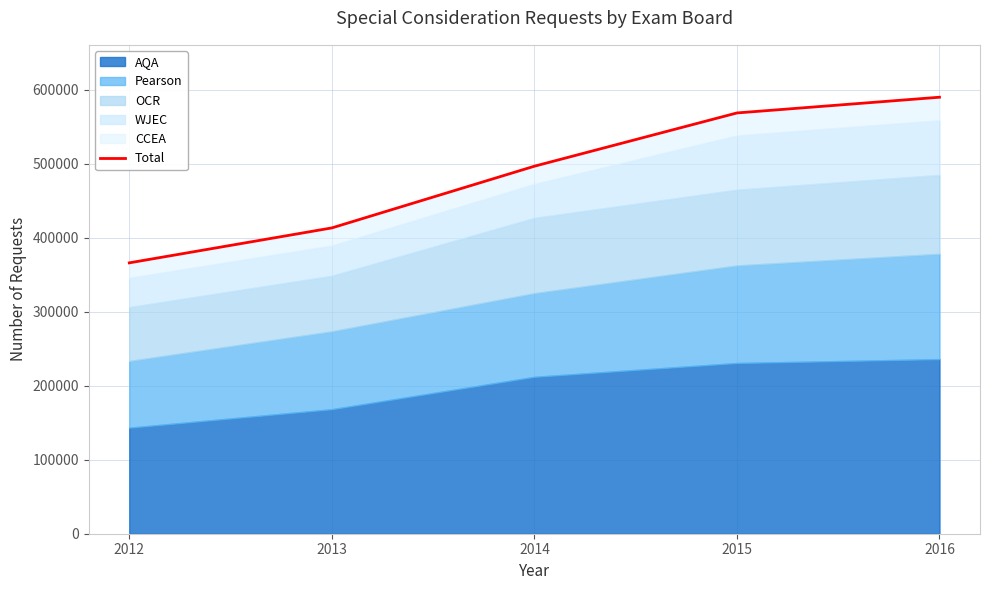

What is the value of the 3rd point from the left?

496450